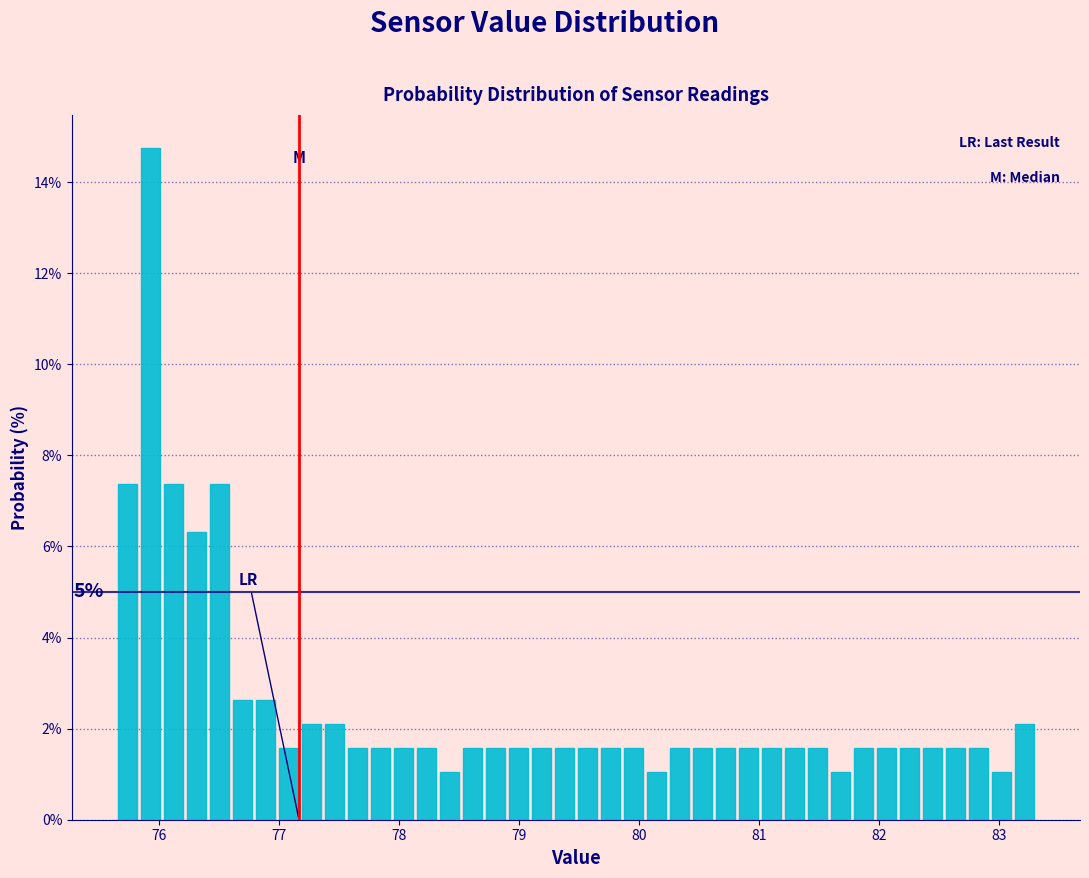

Around what value on the x-axis is the tallest bar? Give the approximate position of its centre, as read against the axis.

75.9